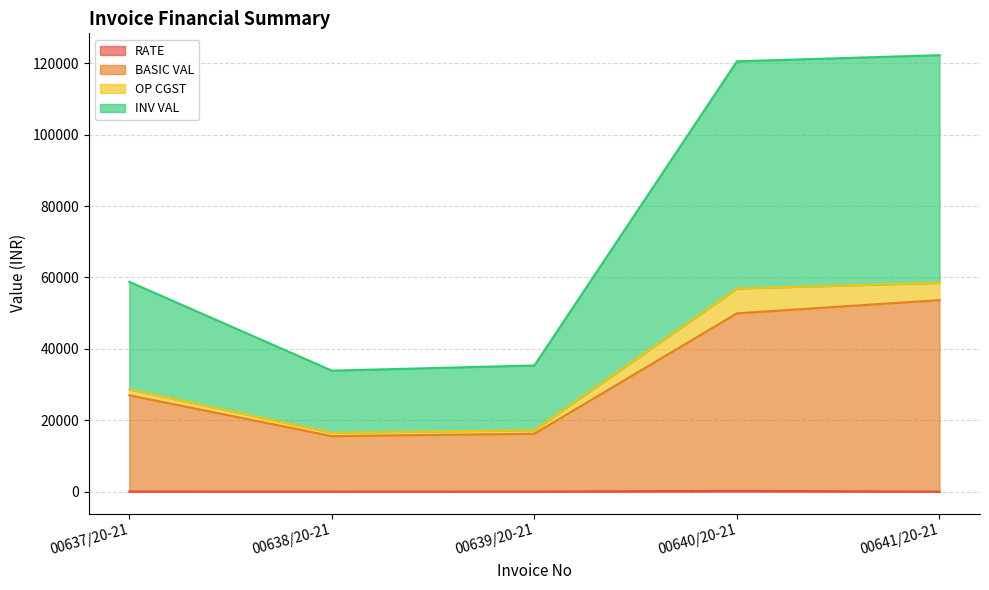

At which category does the chart reach its peak across all series?

00641/20-21